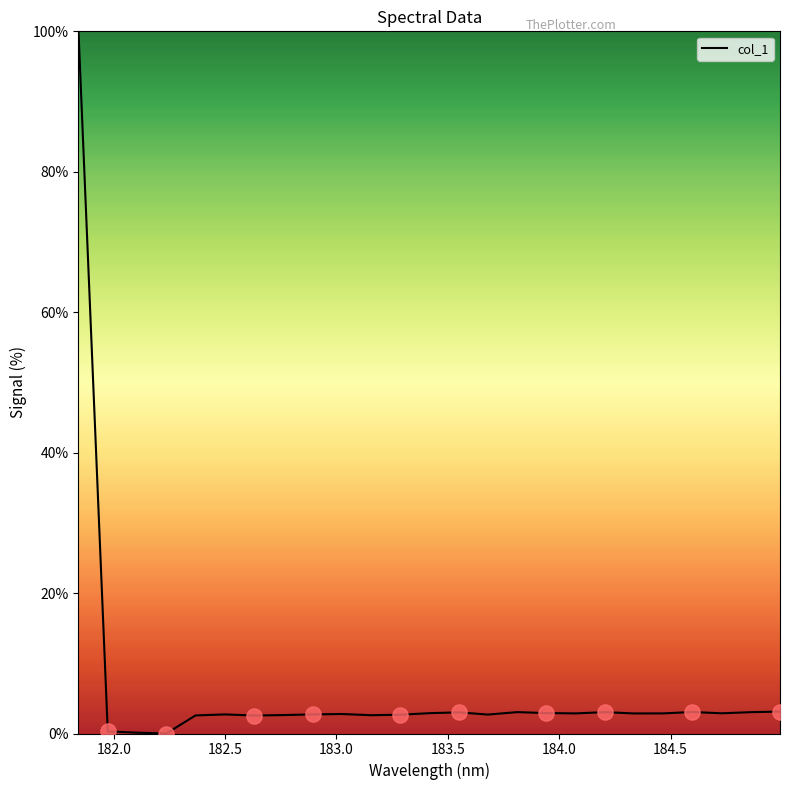

What is the difference between the maximum and minimum values?

100.0